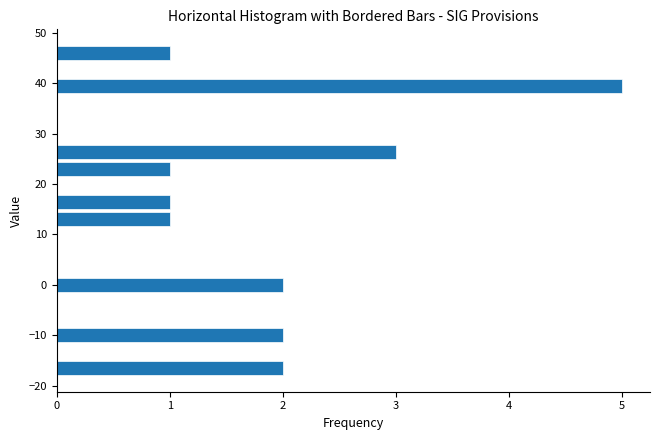

Read against the y-axis, roughly where is the centre of the longest bar?

39